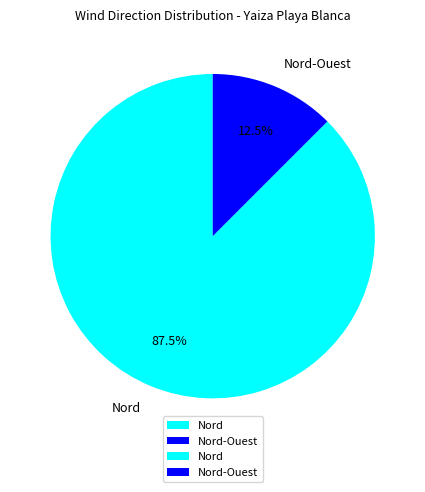

Do Nord-Ouest and Nord together represent more than half of the pie?

Yes